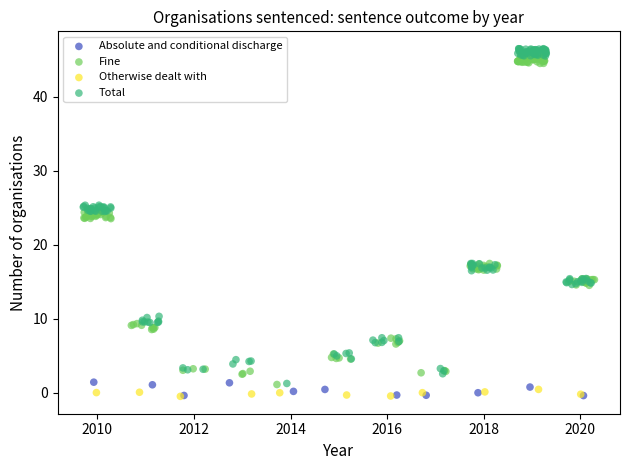

What are all the series names shown in the legend?

Absolute and conditional discharge, Fine, Otherwise dealt with, Total